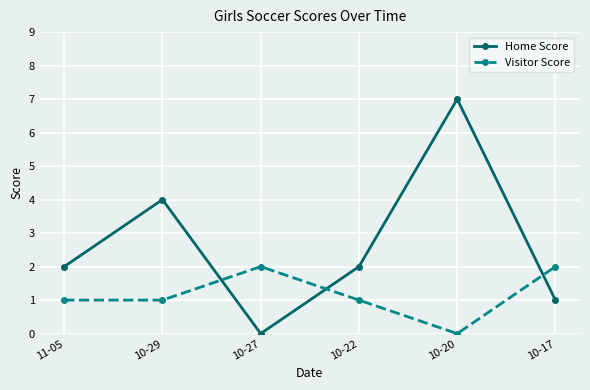

The Home Score series shows 3 at 10-20. True or false?

False